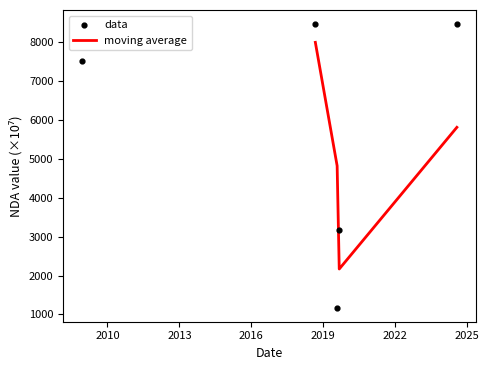

Between 2008-12-11 and 2019-08-01, which is larger?

2008-12-11